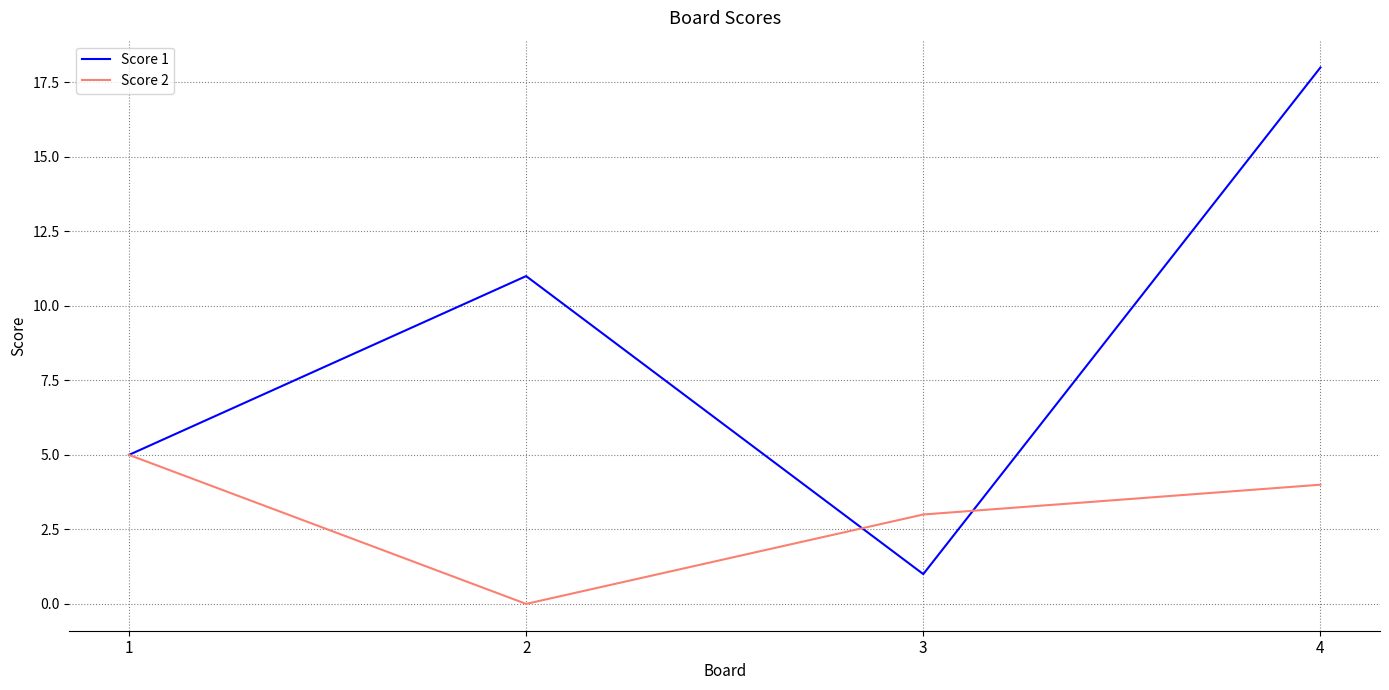

Reading left to right, list all the values displayed in this chart.

Score 1: 5	11	1	18
Score 2: 5	0	3	4